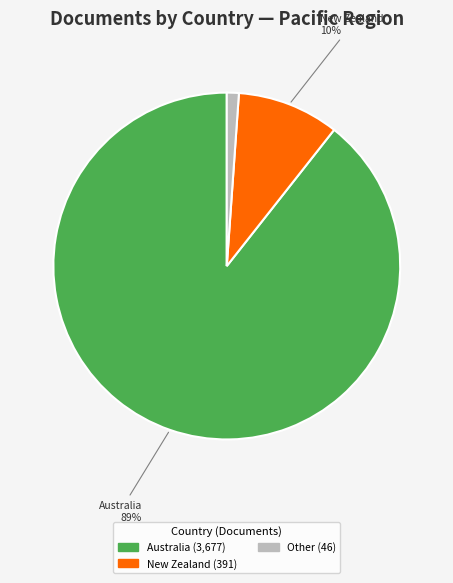

Is there any slice that represents more than half of the pie?

Yes